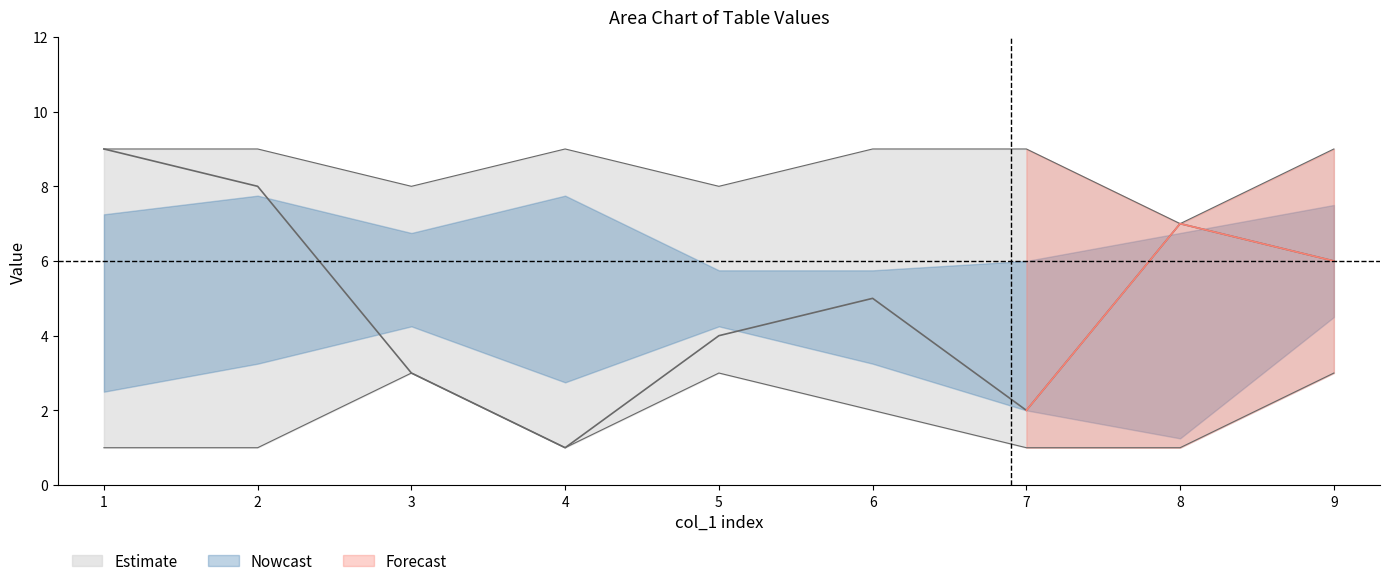

Between 2 and 3, which is larger?

3